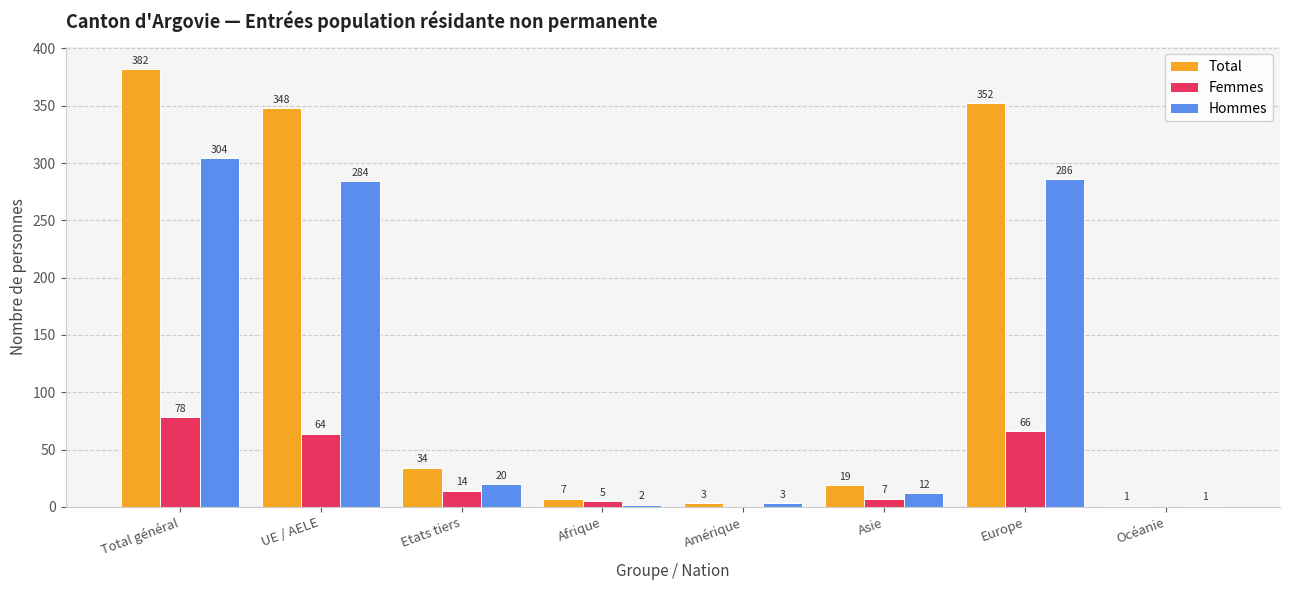

What is the sum of the Total values at Total général and Afrique?

389